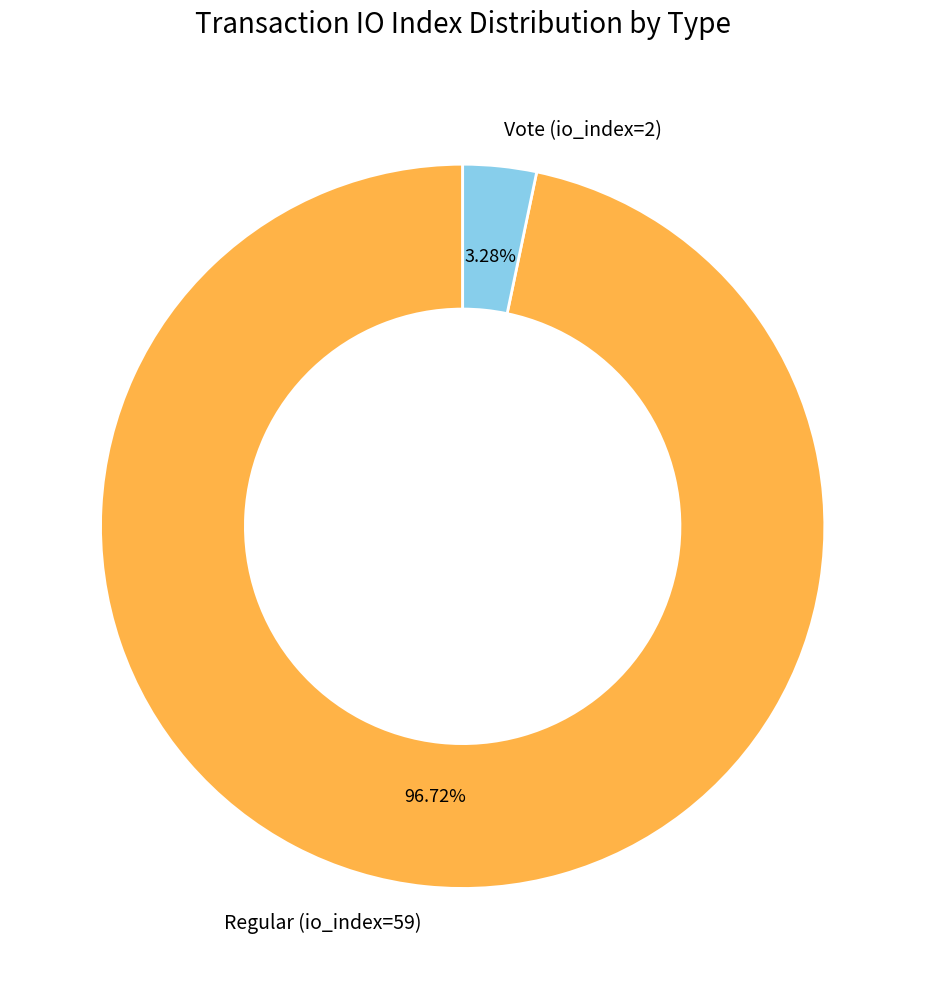

Rank the categories by value from highest to lowest.

Regular (io_index=59), Vote (io_index=2)